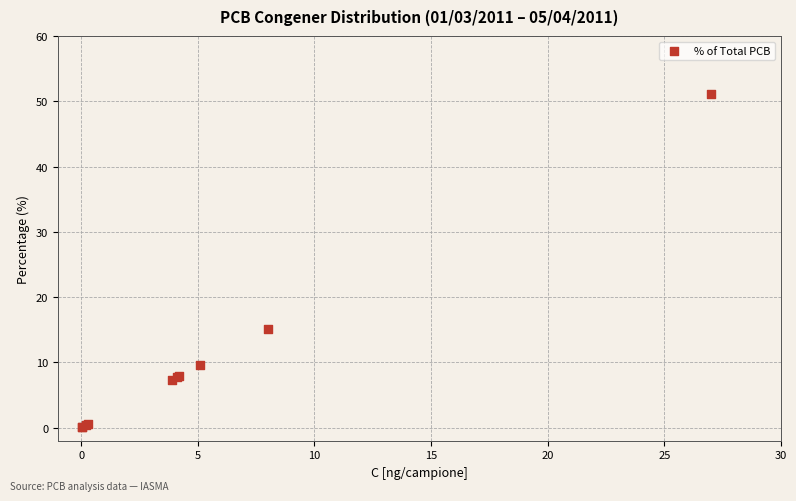

What Y value in the scatter plot is closest to 25?

15.1